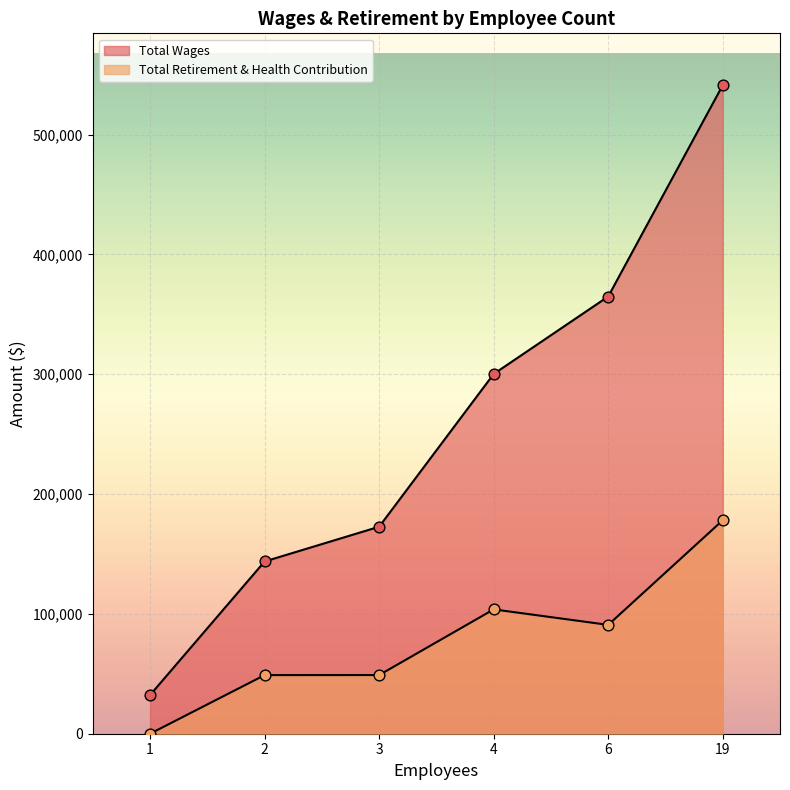

What are all the series names shown in the legend?

Total Wages, Total Retirement & Health Contribution